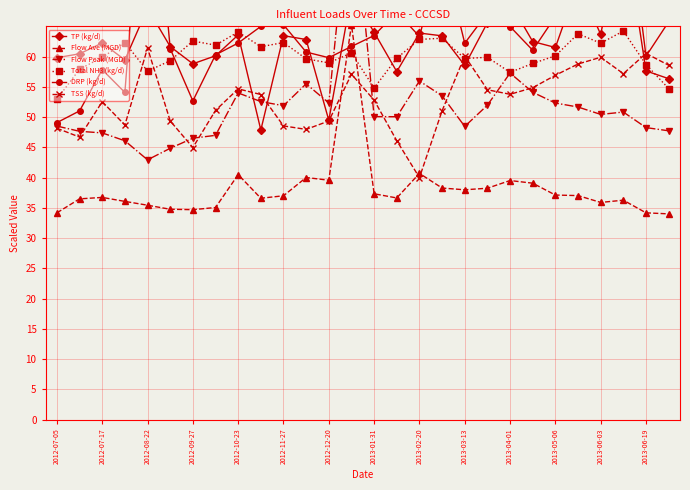

The value of TSS (kg/d) at 2013-05-06 is 56.9. True or false?

True